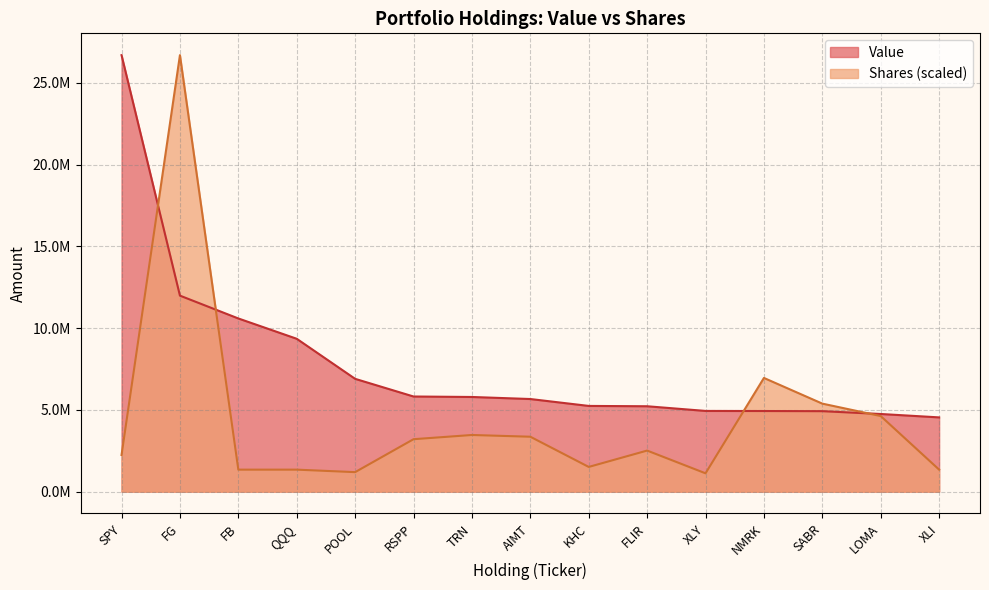

True or false: Value and Shares intersect in this chart.

True